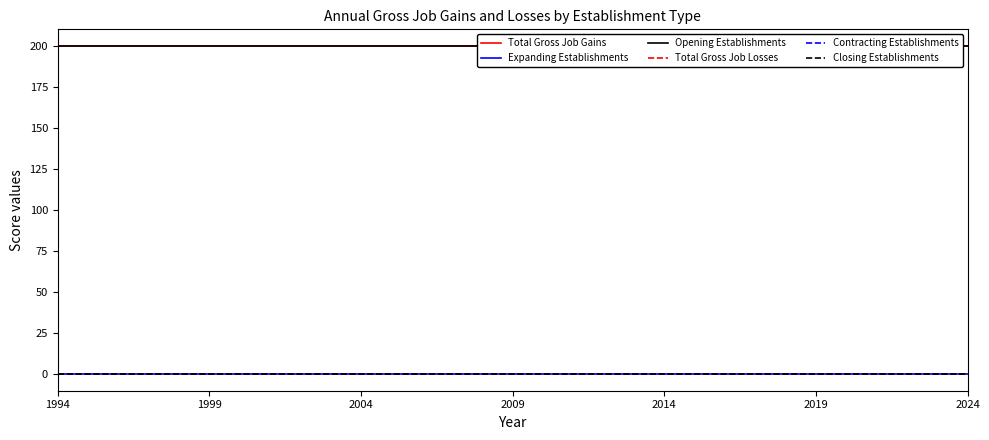

Is it true that Closing Establishments equals 0 at 13?

True